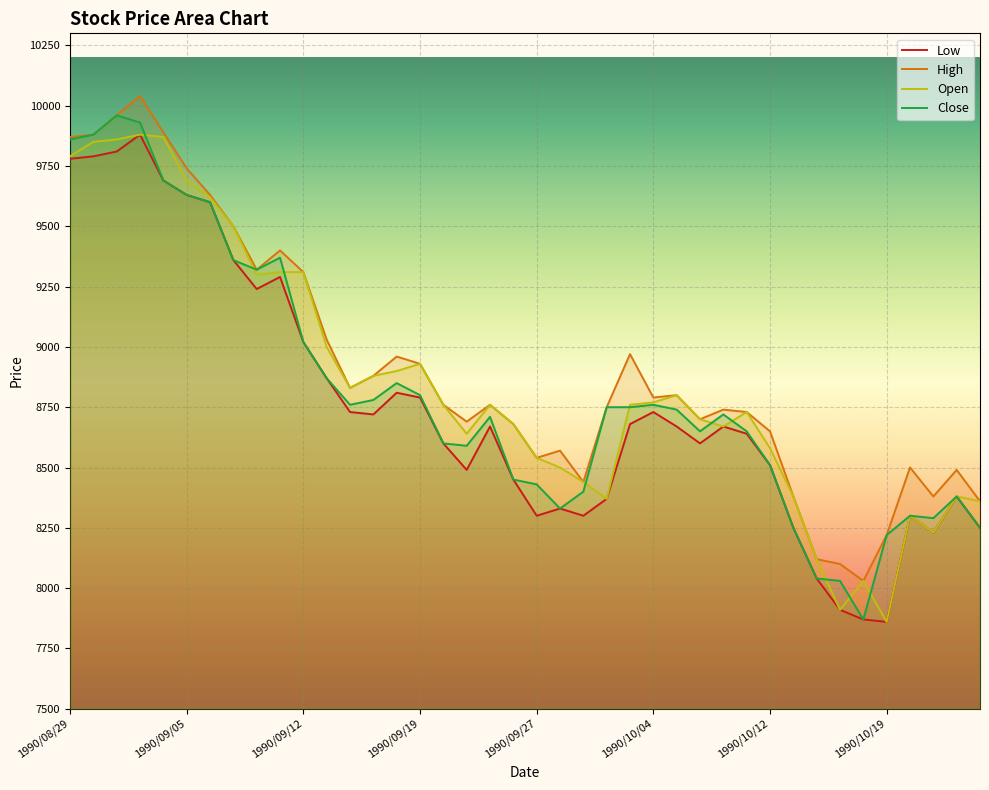

What are all the series names shown in the legend?

Low, High, Open, Close